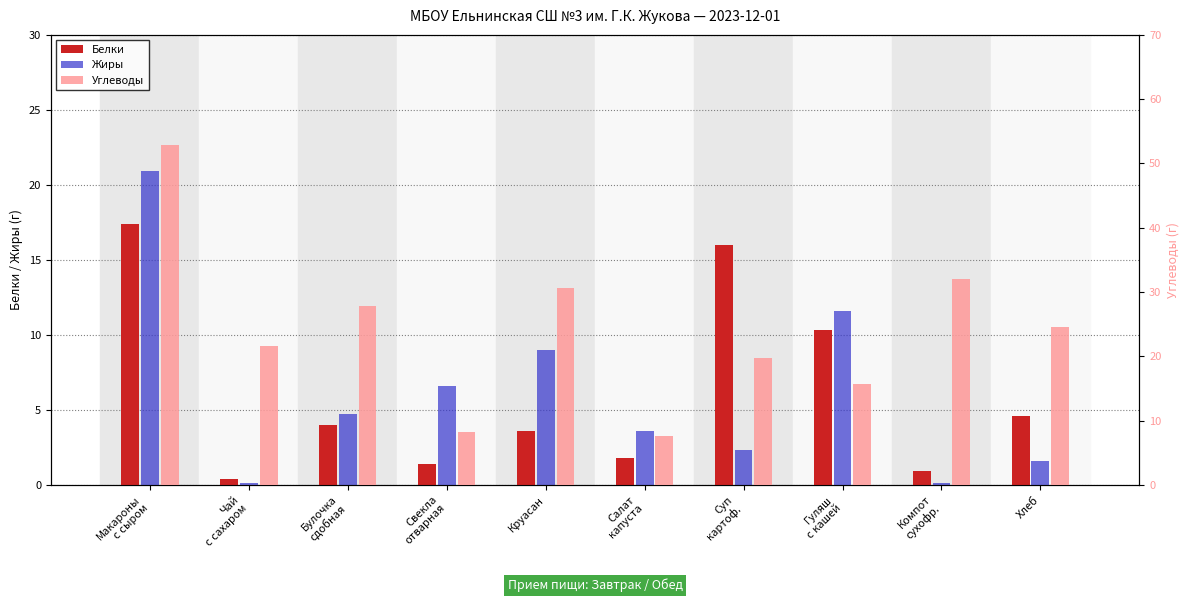

Where does the Углеводы series first go above 24?

Макароны
с сыром